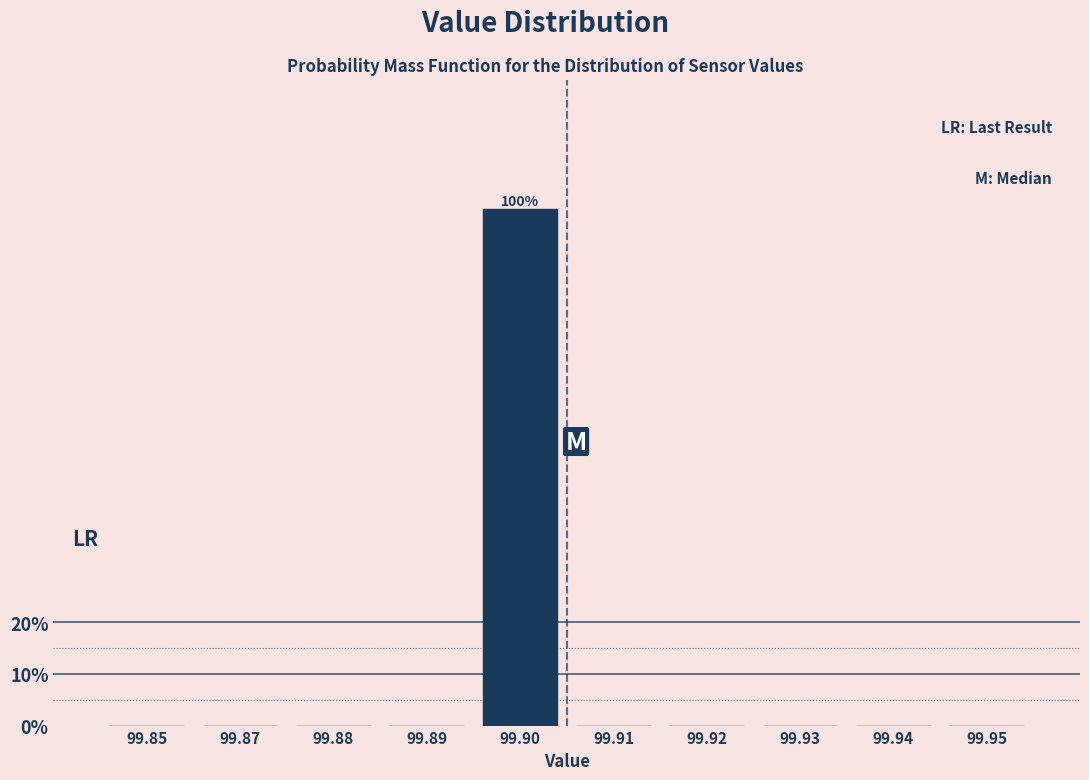

Reading left to right, transcribe all the data shown in this chart.

99.85=0	99.87=0	99.88=0	99.89=0	99.90=100	99.91=0	99.92=0	99.93=0	99.94=0	99.95=0